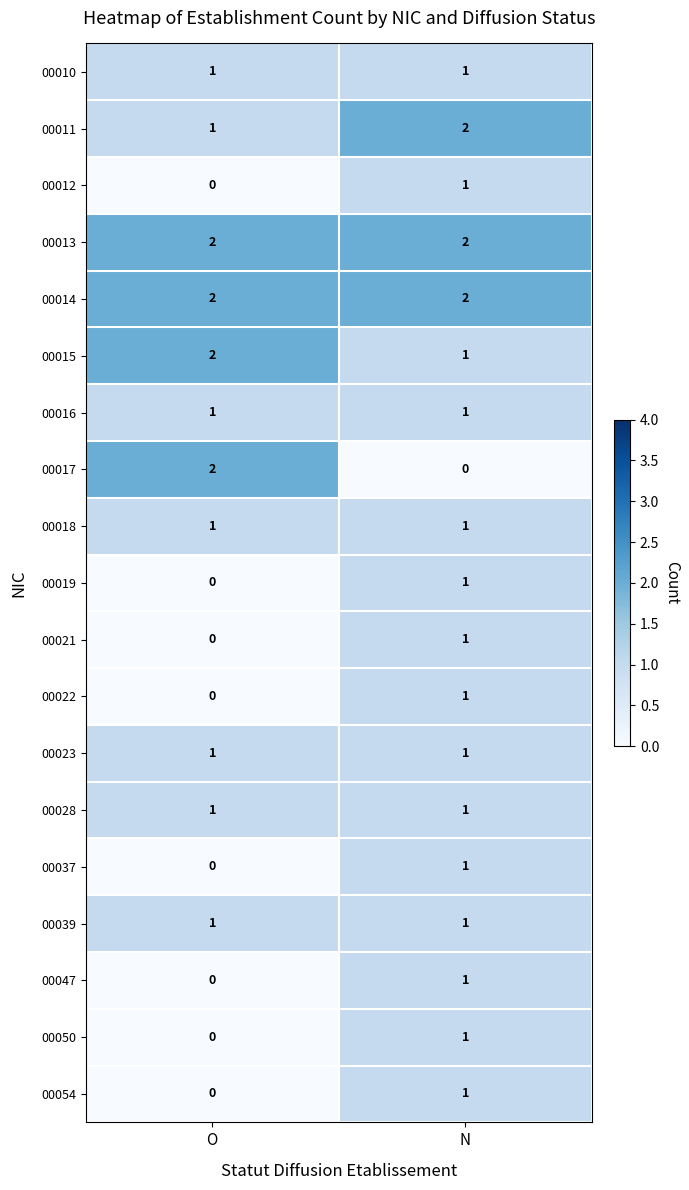

The 00018 series shows 1 at O. True or false?

True